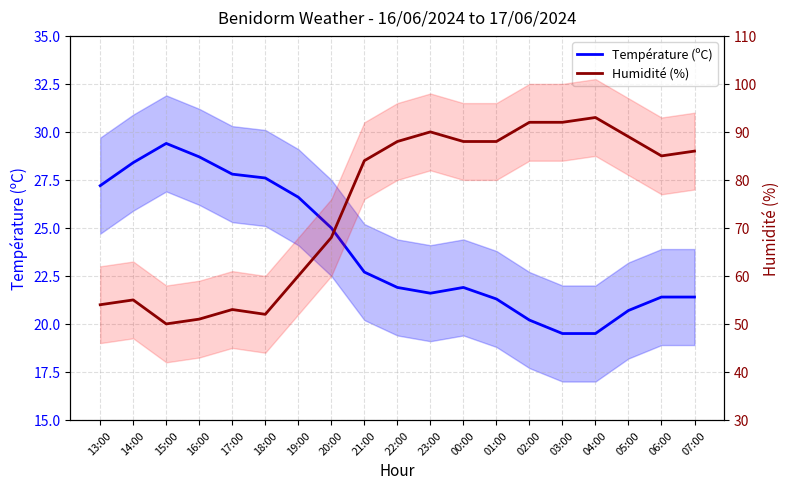

Reading left to right, list all the values displayed in this chart.

Température (ºC): 27.2	28.4	29.4	28.7	27.8	27.6	26.6	25.0	22.7	21.9	21.6	21.9	21.3	20.2	19.5	19.5	20.7	21.4	21.4
Humidité (%): 54.0	55.0	50.0	51.0	53.0	52.0	60.0	68.0	84.0	88.0	90.0	88.0	88.0	92.0	92.0	93.0	89.0	85.0	86.0